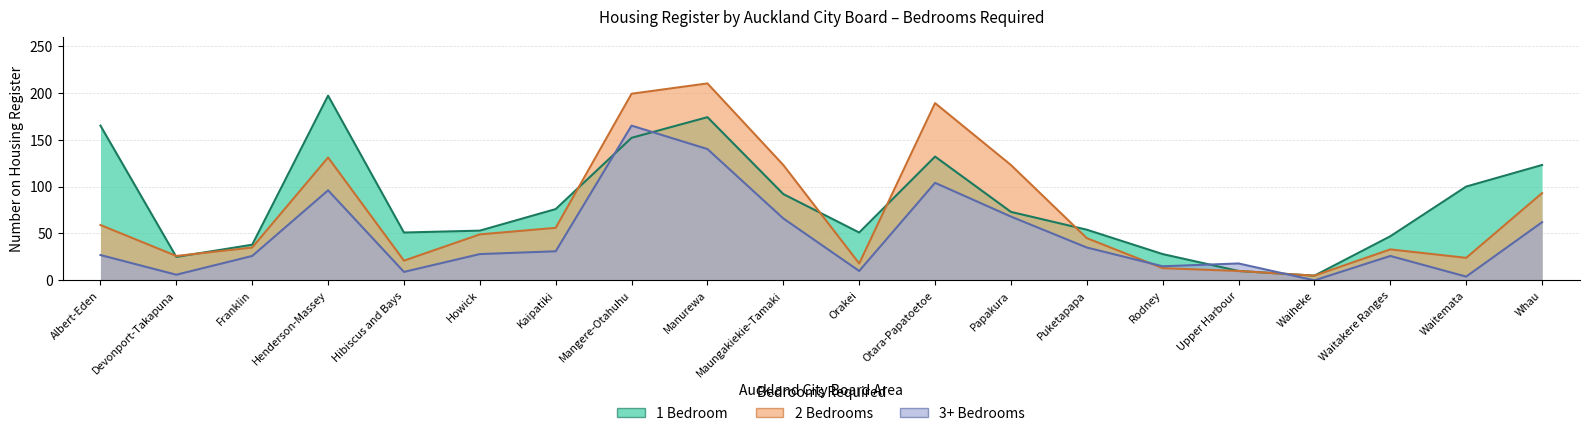

Does the chart have visible grid lines?

Yes